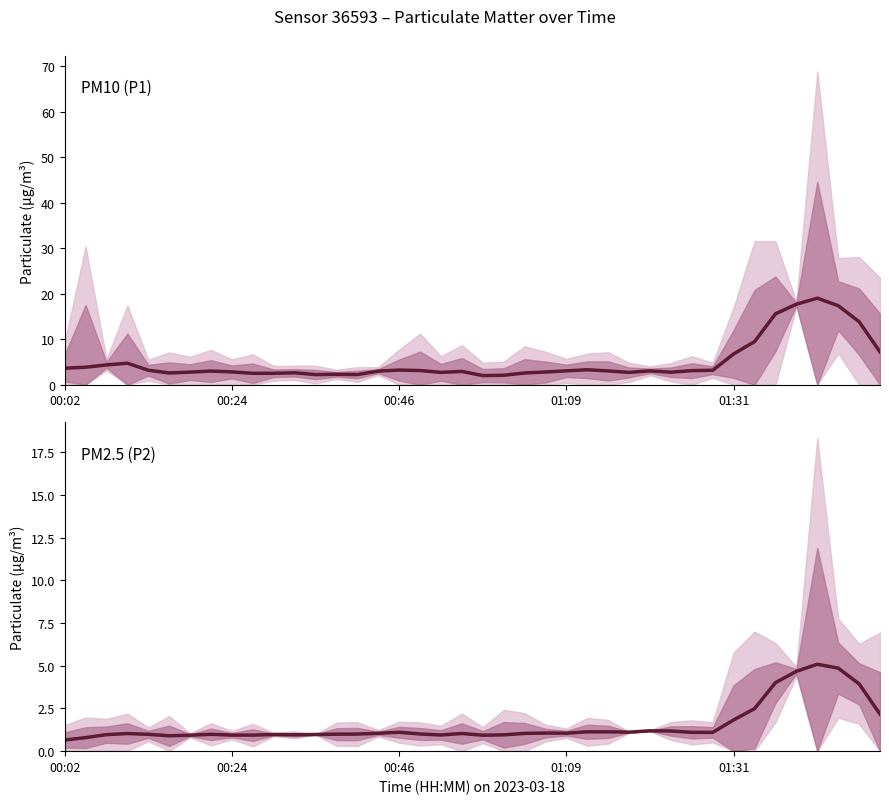

Read the PM2.5 (P2) value at 00:02.

0.7